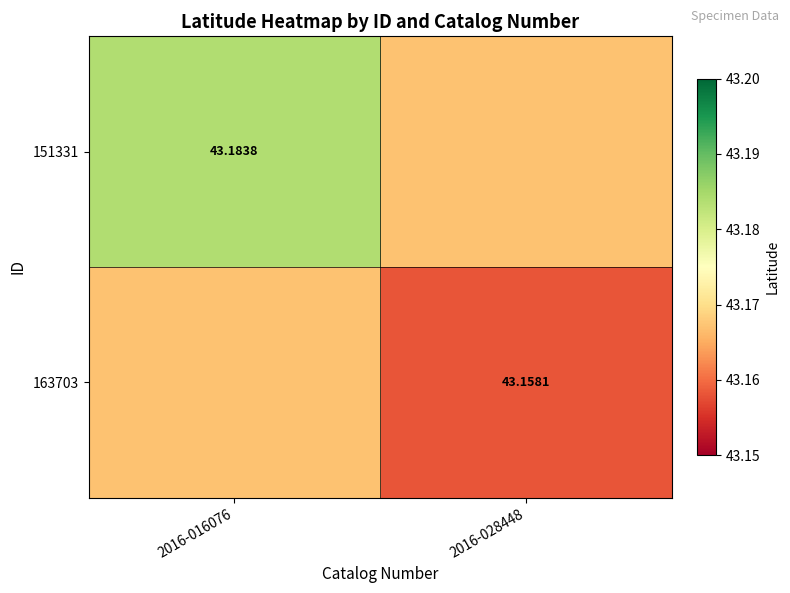

Count the number of categories in the chart.

2